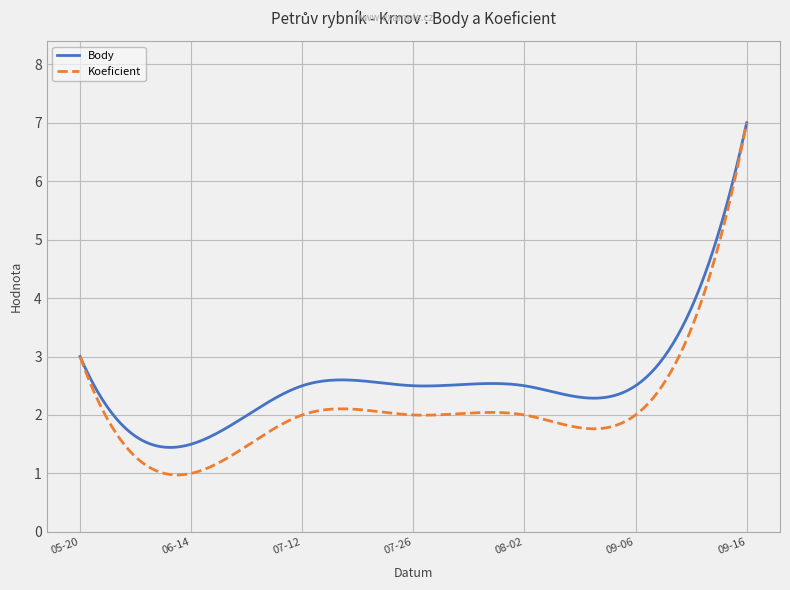

True or false: Koeficient and Body intersect in this chart.

False